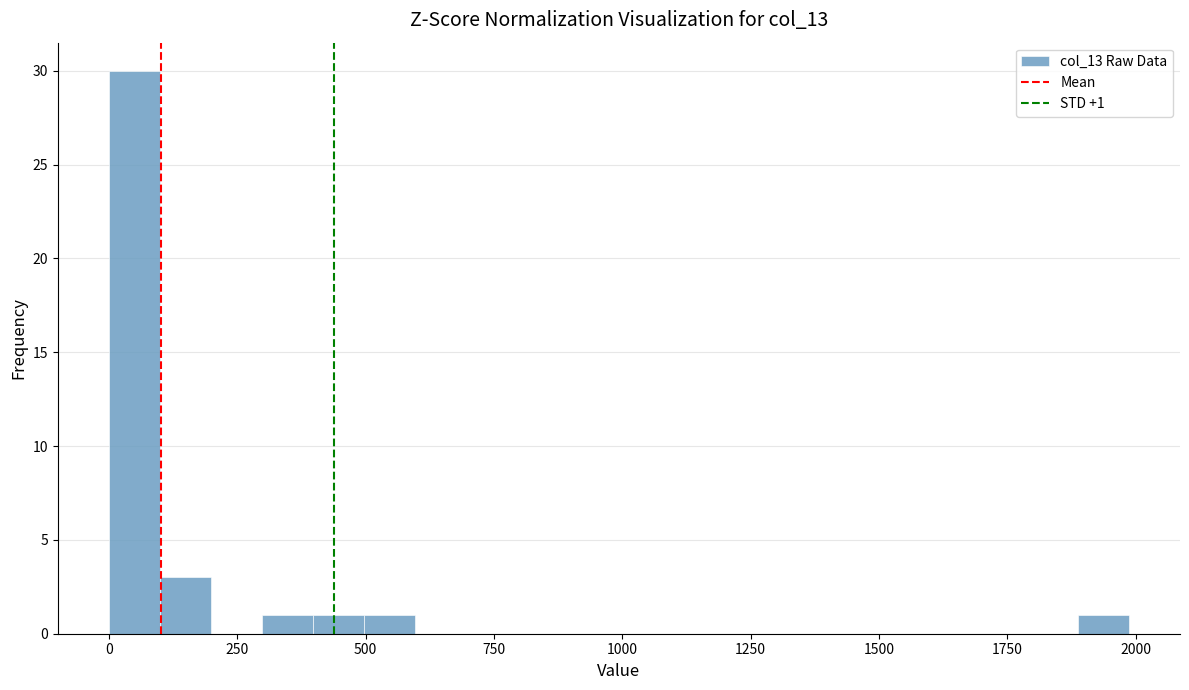

Read against the x-axis, roughly where is the centre of the tallest bar?

50